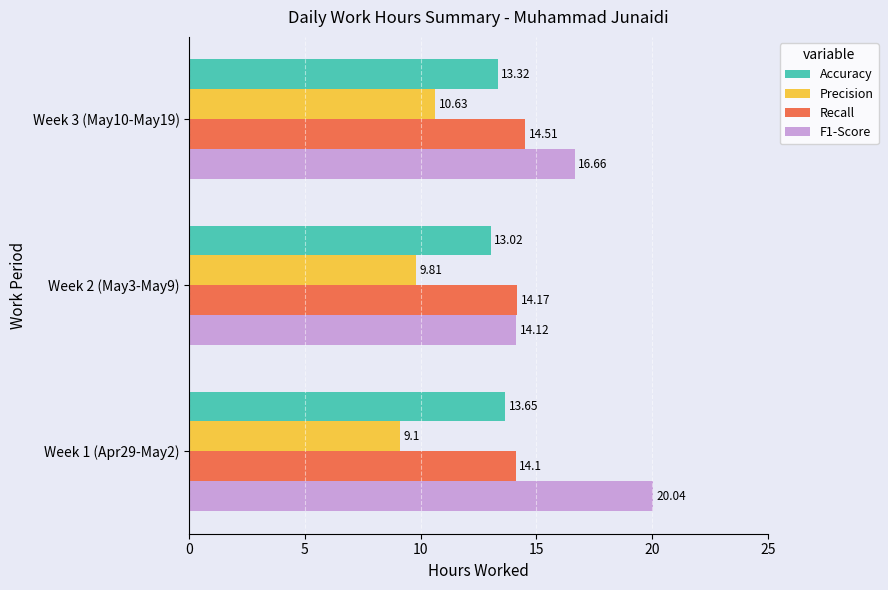

Is the value of F1-Score at Week 2 (May3-May9) greater than the value of Precision at Week 2 (May3-May9)?

Yes